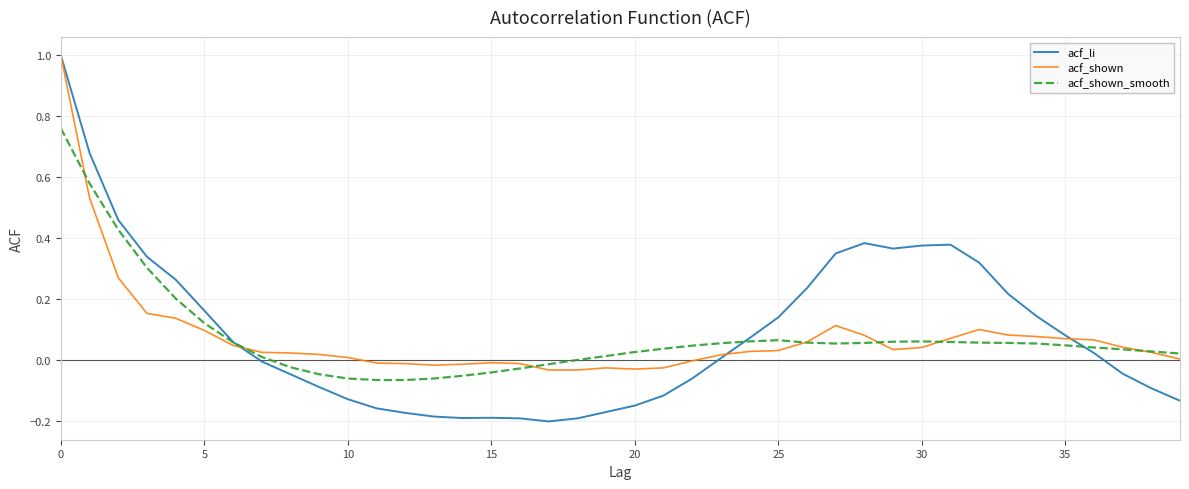

Does the chart display data point markers on the line(s)?

No